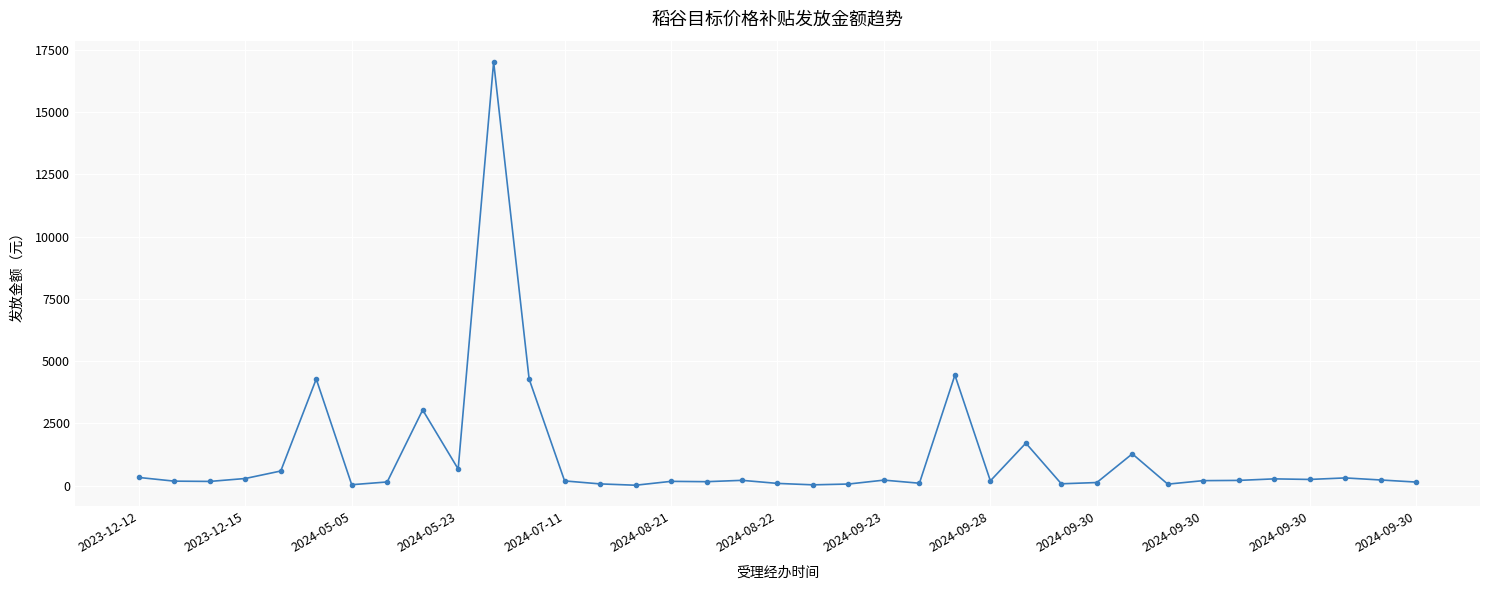

What is the average value?

1126.0